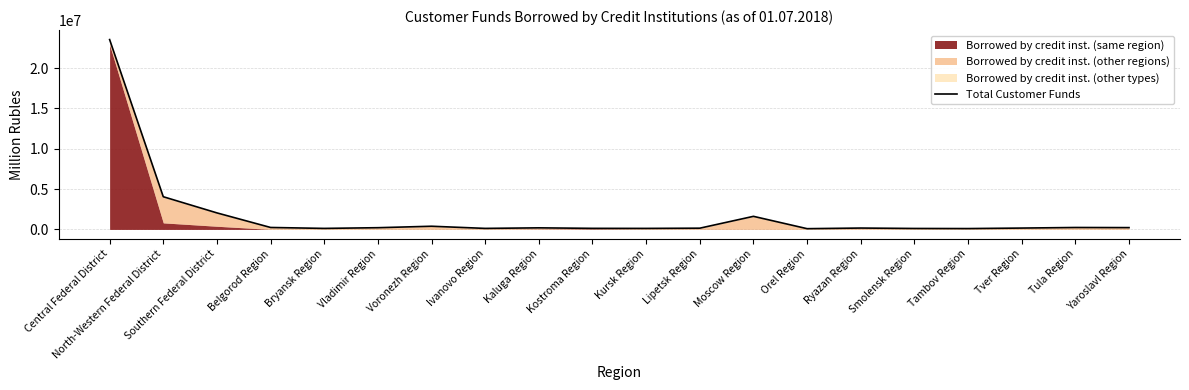

What is the label of the 6th point from the left?

Vladimir Region